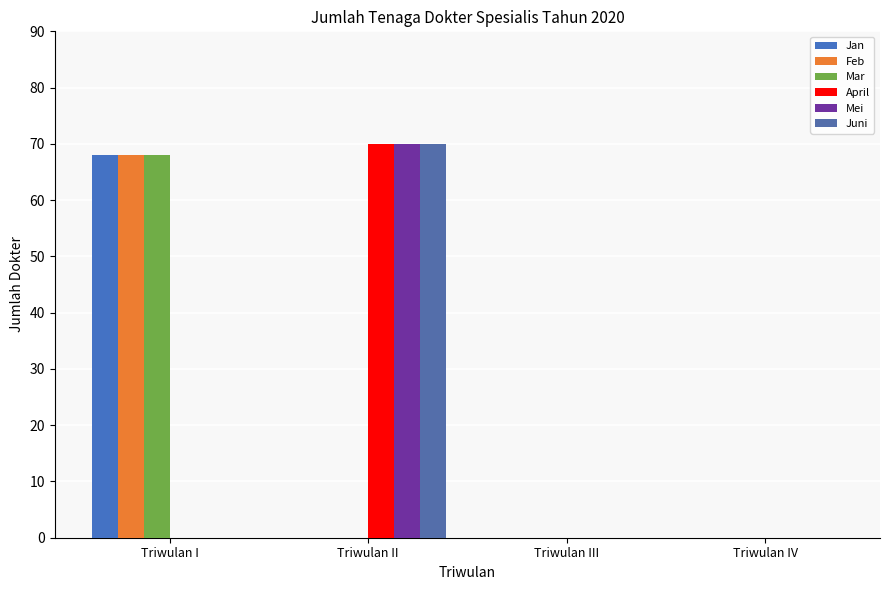

Is it true that Mei equals 0 at Triwulan IV?

True